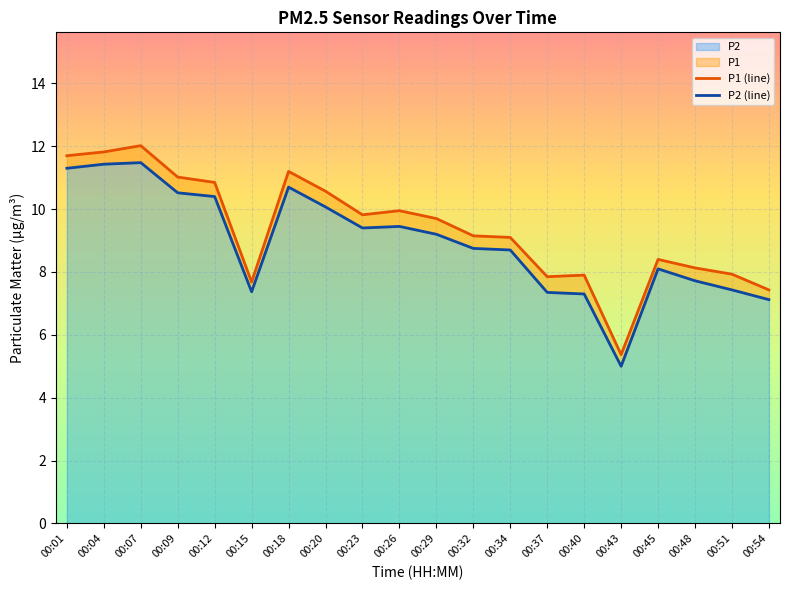

What is the value of the P2 point at the 19th from the left?

7.4